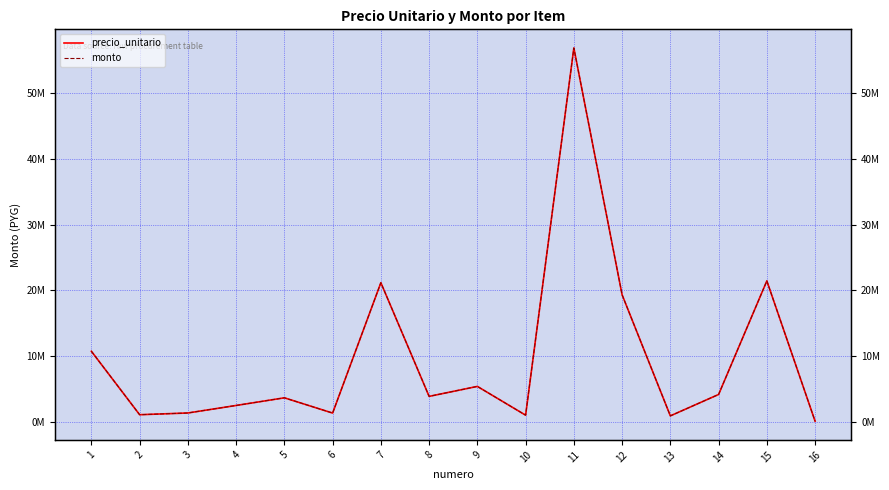

How many interior local peaks does the monto series have?

5